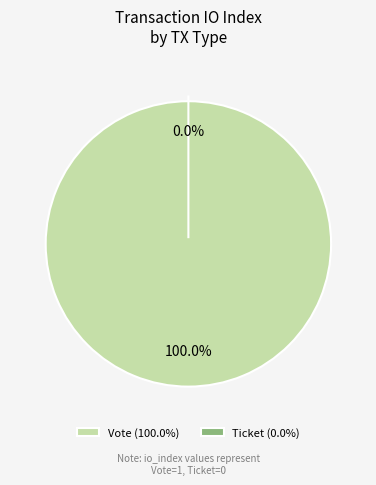

To the nearest percent, what is the difference between the Vote and Ticket slice percentages?

100%